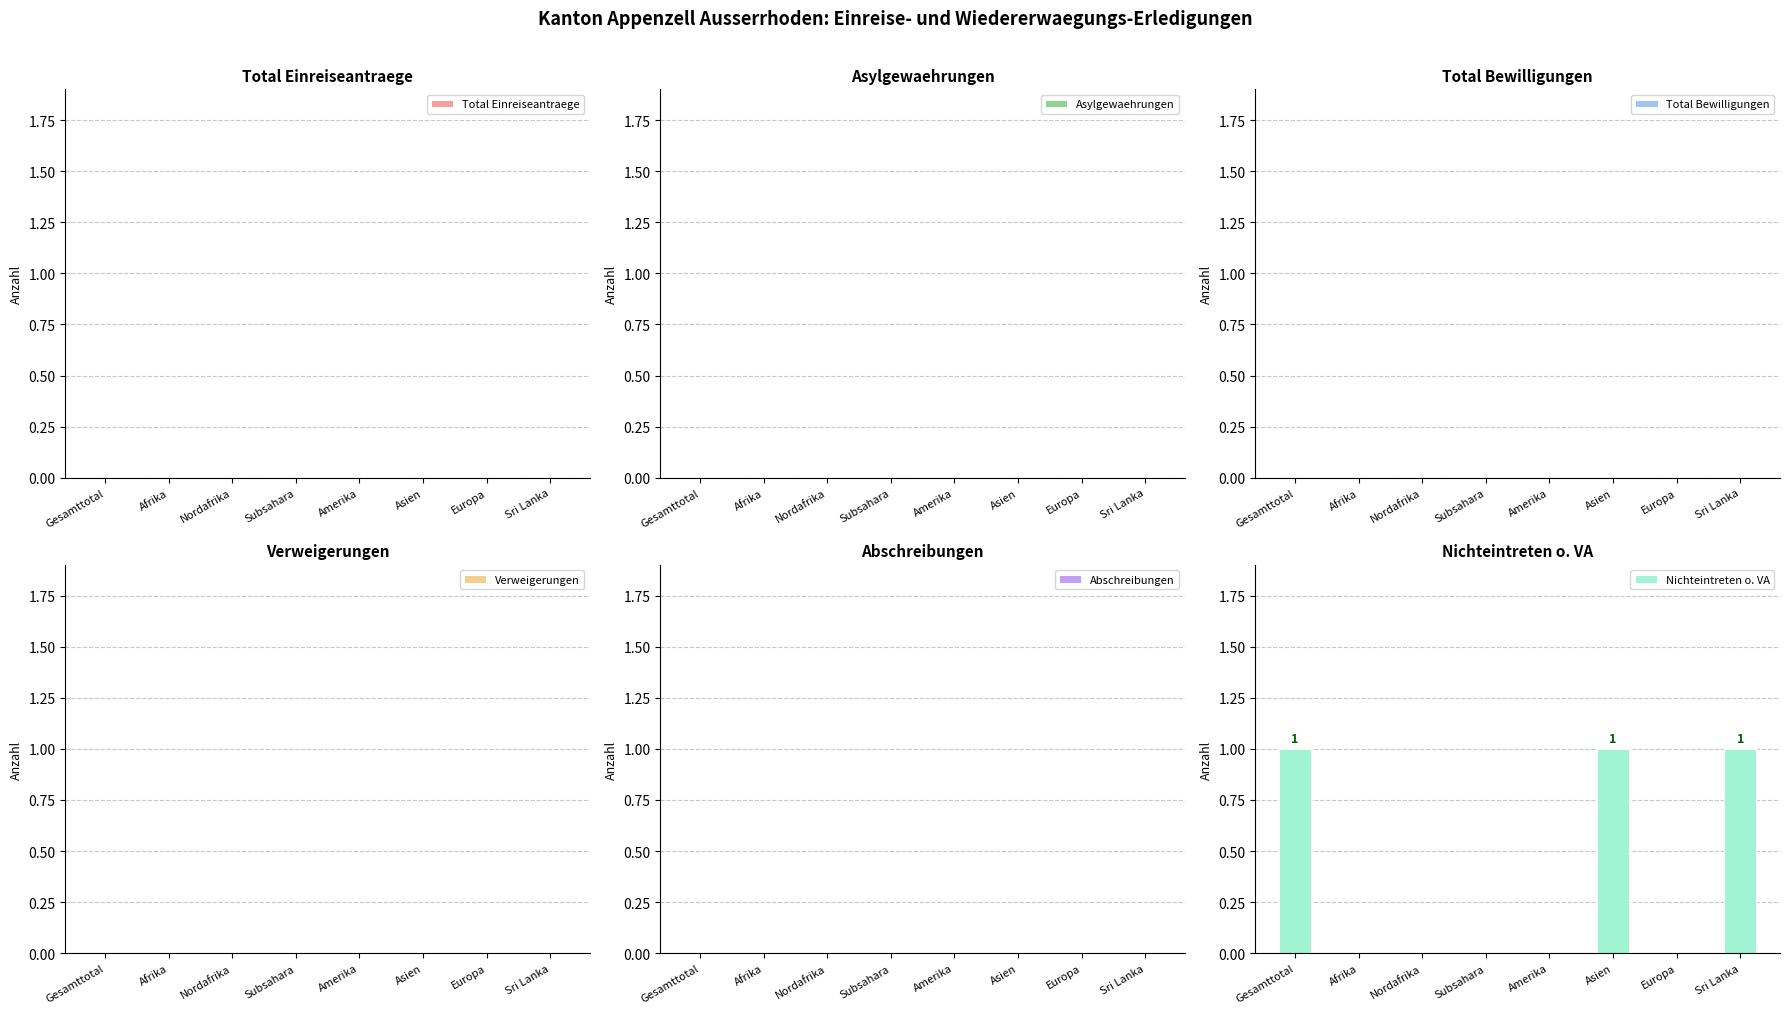

Which has a higher value, Afrika or Gesamttotal?

Gesamttotal